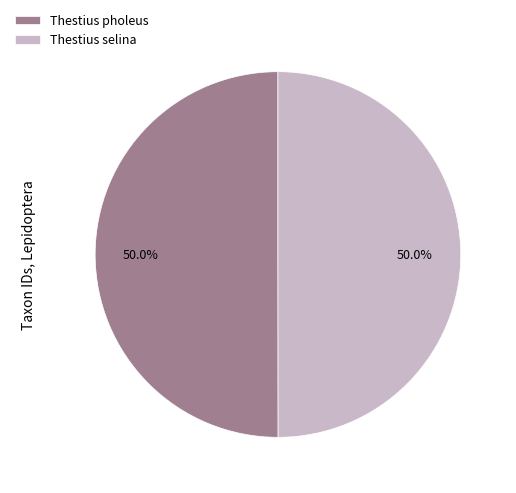

How many slices are in this pie chart?

2